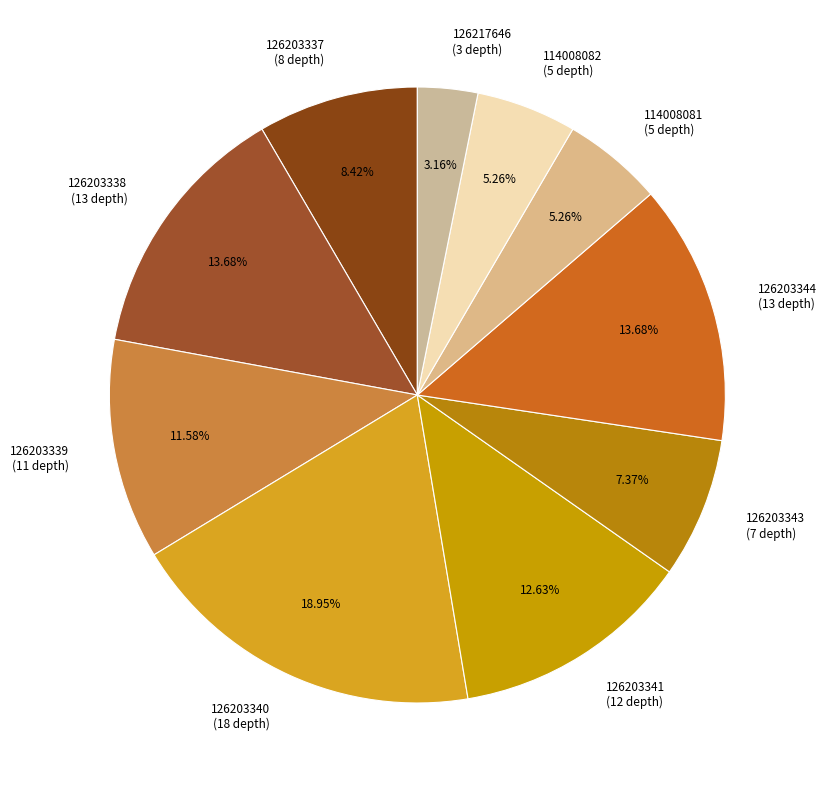

How many segments does this pie chart have?

10